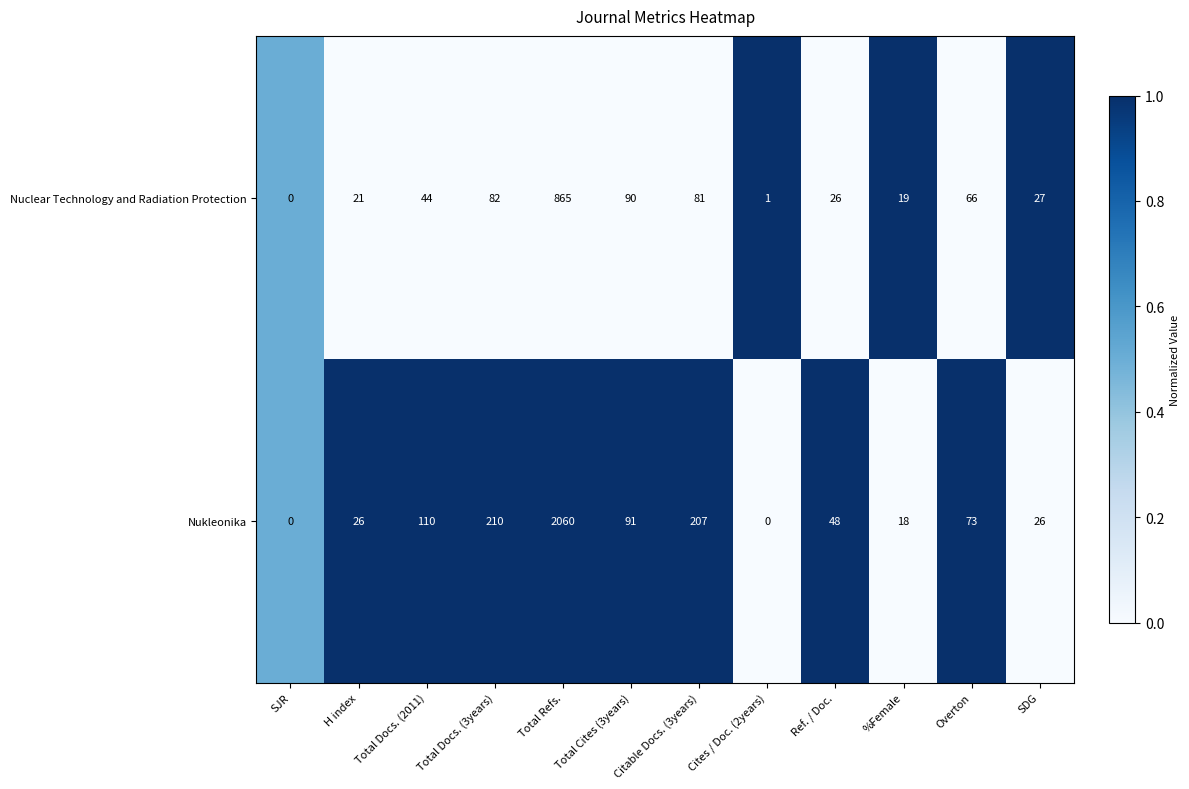

Is the value of Nukleonika at SDG greater than the value of Nuclear Technology and Radiation Protection at Total Refs.?

No